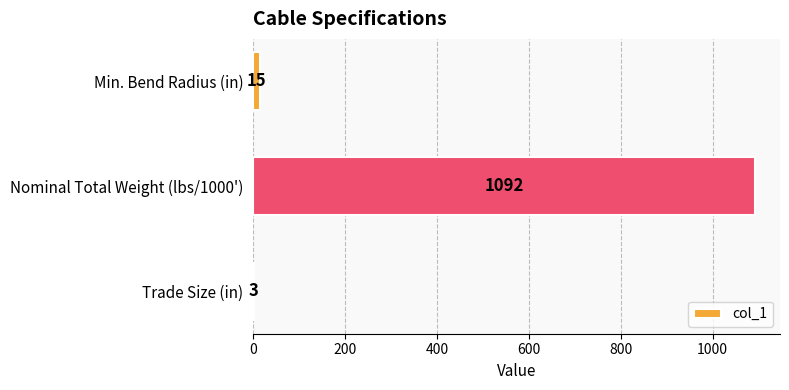

Reading top to bottom, extract all data points from this chart.

Min. Bend Radius (in)=15	Nominal Total Weight (lbs/1000')=1092	Trade Size (in)=3